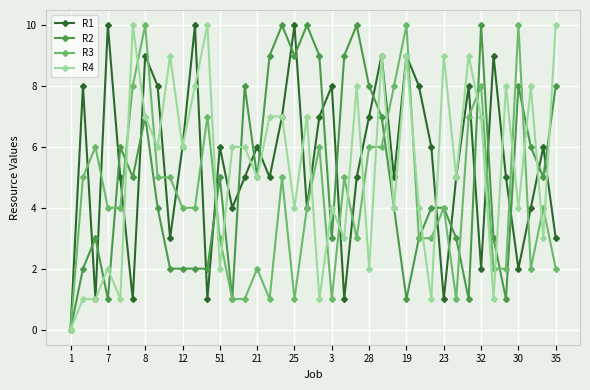

What is the maximum value shown in the chart?

10